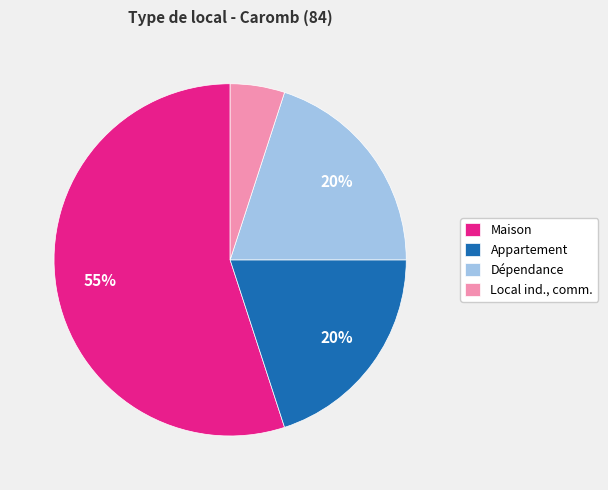

To the nearest percent, what is the difference between the largest and smallest slice percentages?

50%